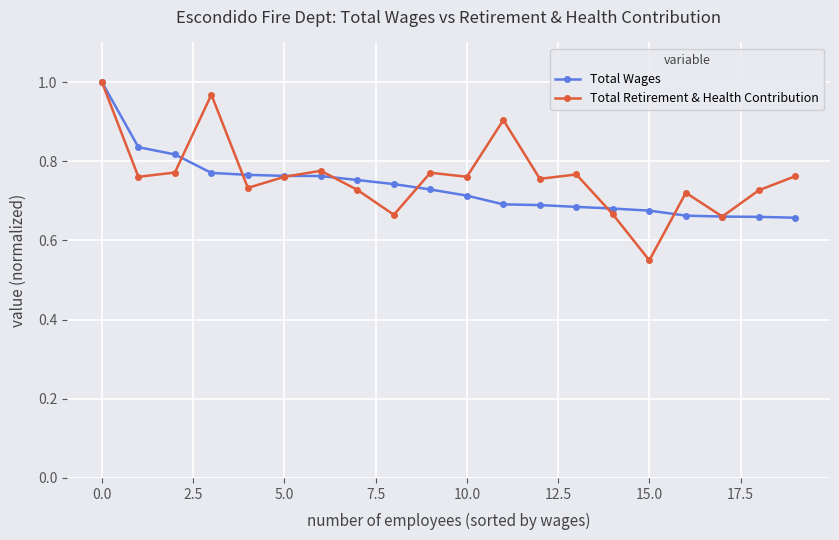

True or false: Total Retirement & Health Contribution has more than 0 points higher than both neighbors.

True